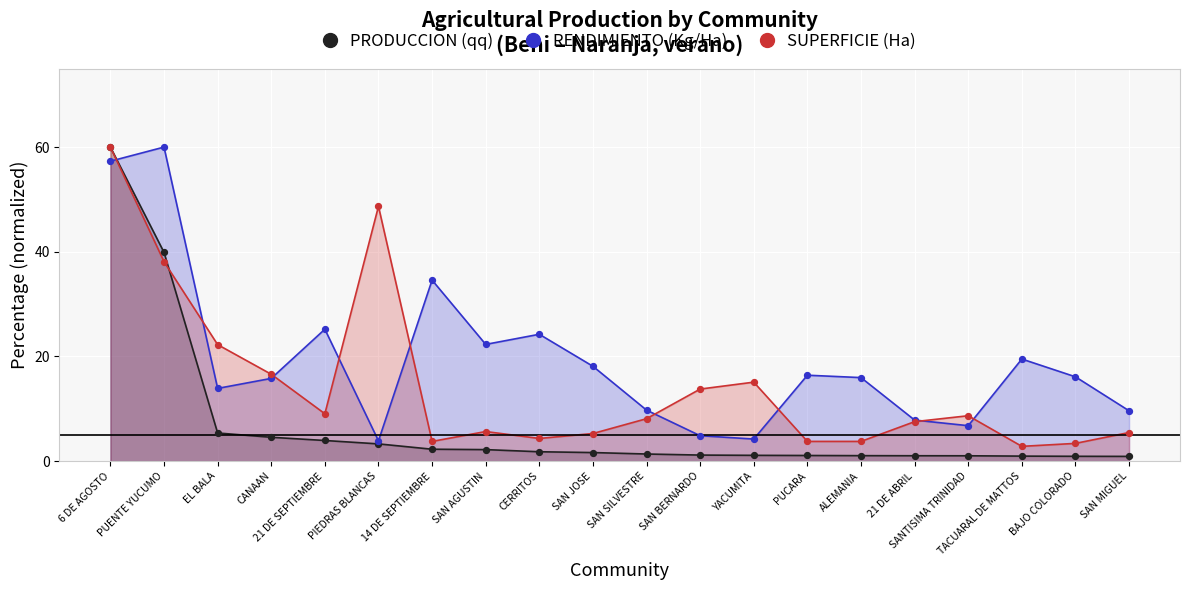

What is the total value across all series at SAN MIGUEL?

16.0